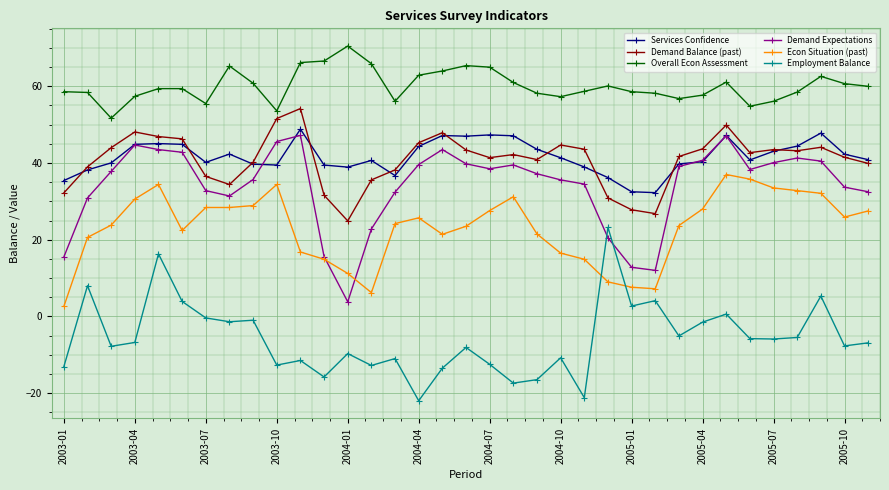

True or false: Overall Econ Assessment and Demand Expectations intersect in this chart.

False